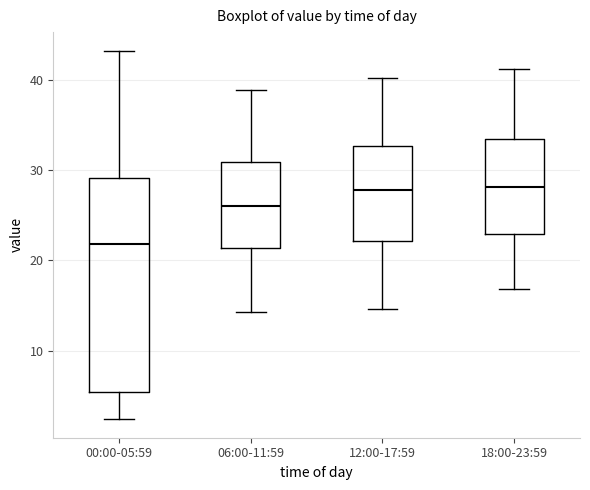

Reading left to right, read every box against the y-axis: the position of its median line, the range the box covers, and the ends of its whiskers. The values are not printed on the chart, so give them approximately, as read against the axis.

00:00-05:59: median 22, box 5 to 29, whiskers 2 to 43
06:00-11:59: median 26, box 21 to 31, whiskers 14 to 39
12:00-17:59: median 28, box 22 to 33, whiskers 15 to 40
18:00-23:59: median 28, box 23 to 33, whiskers 17 to 41